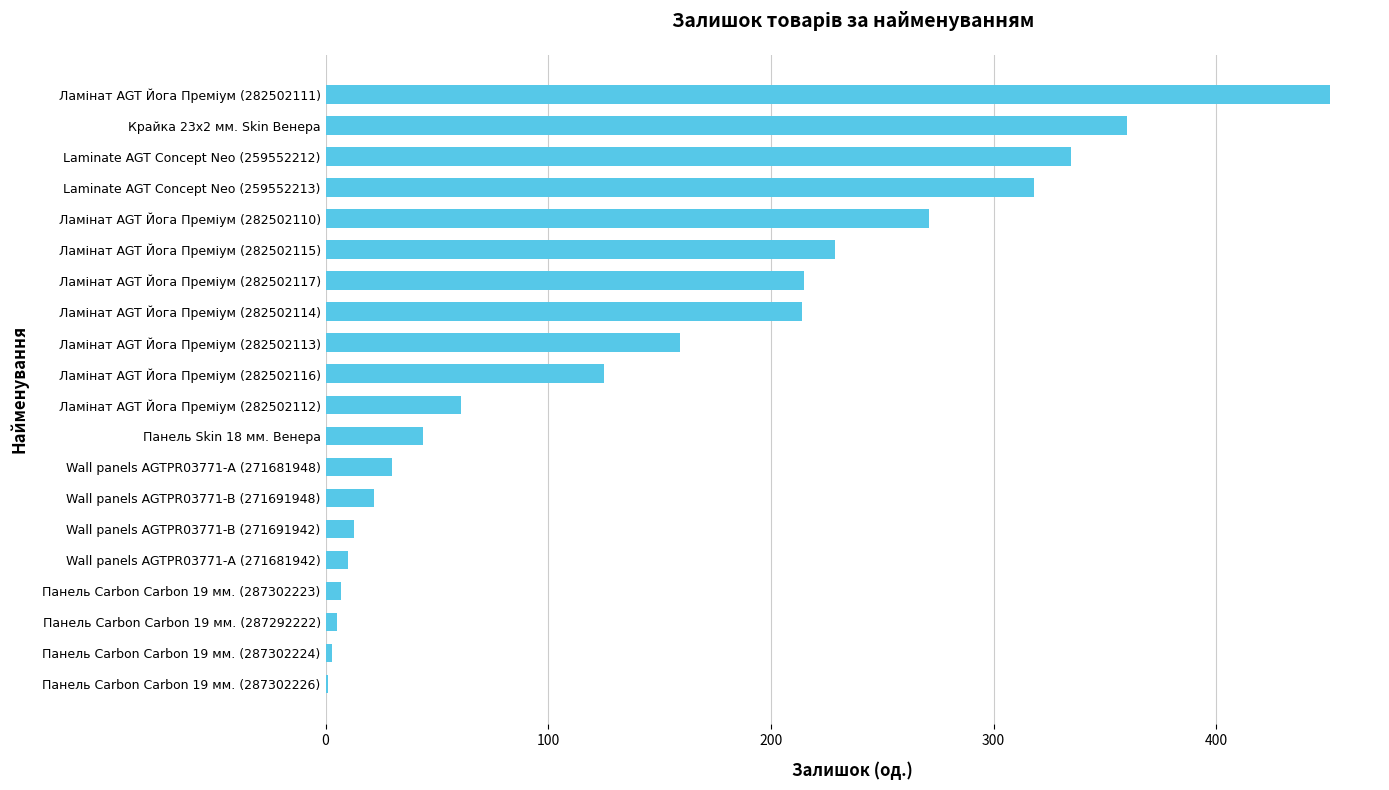

Count the number of data series in this chart.

1